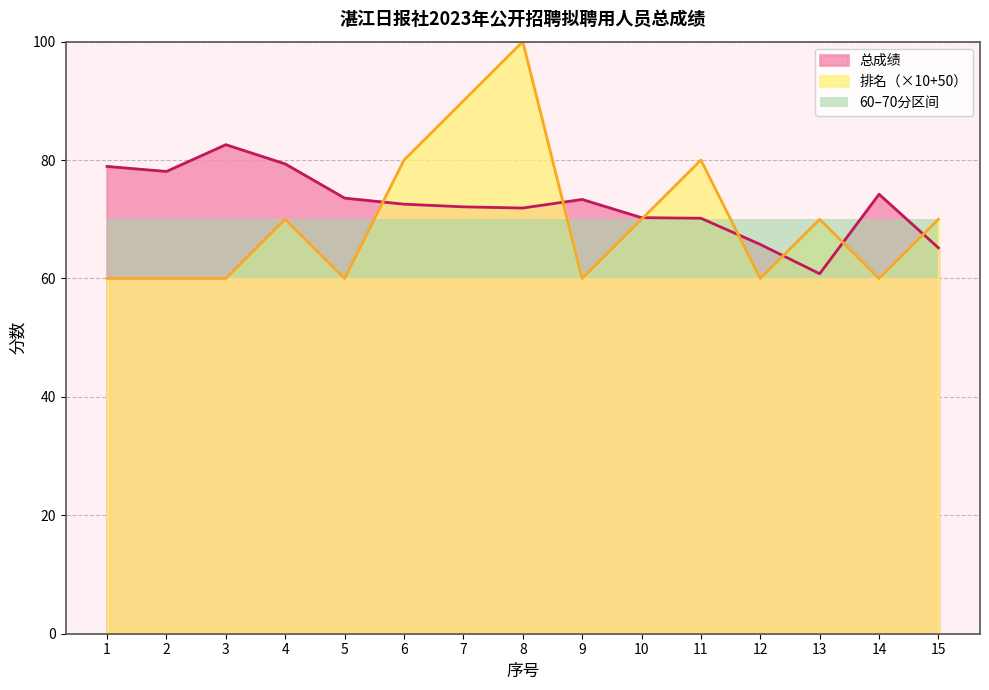

What is the greatest value displayed?

100.0